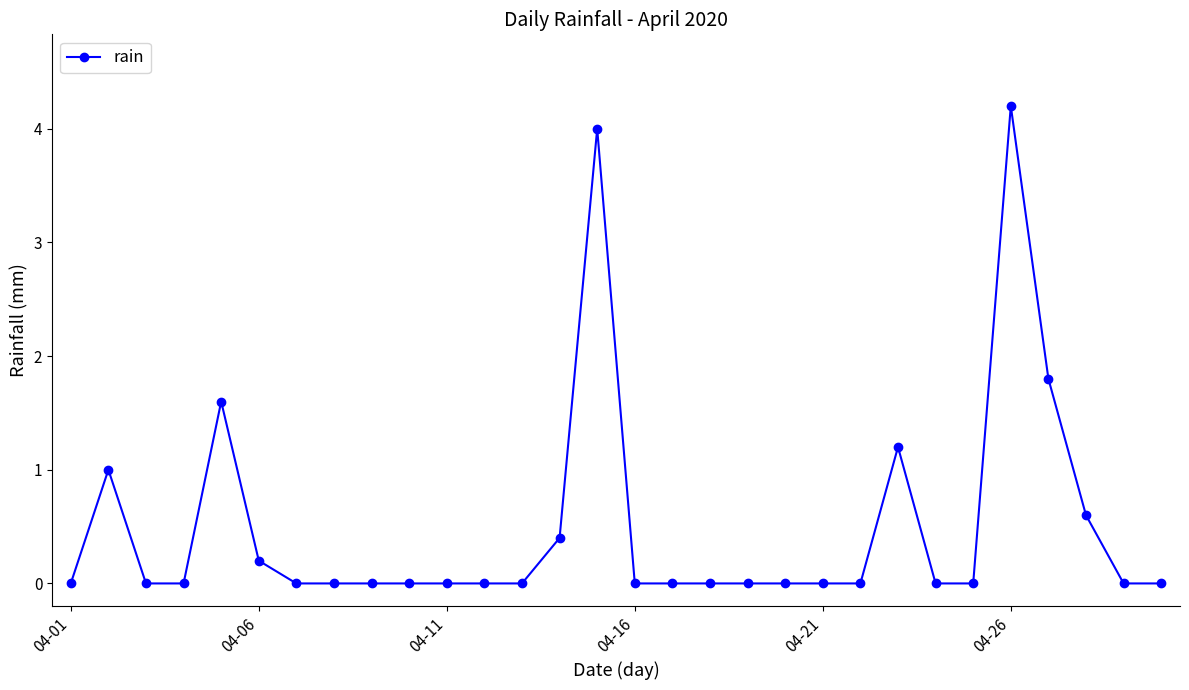

Count the number of data series in this chart.

1